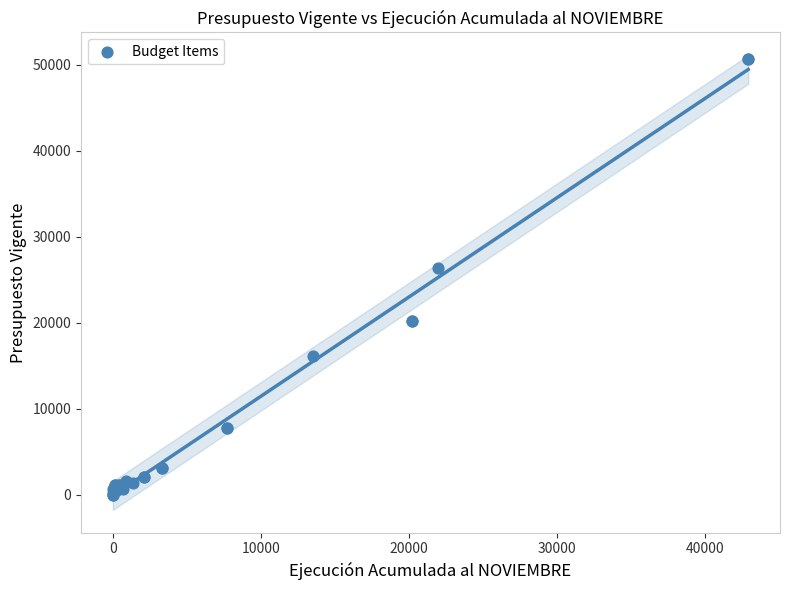

What Y value in the scatter plot is closest to 25352?

26411